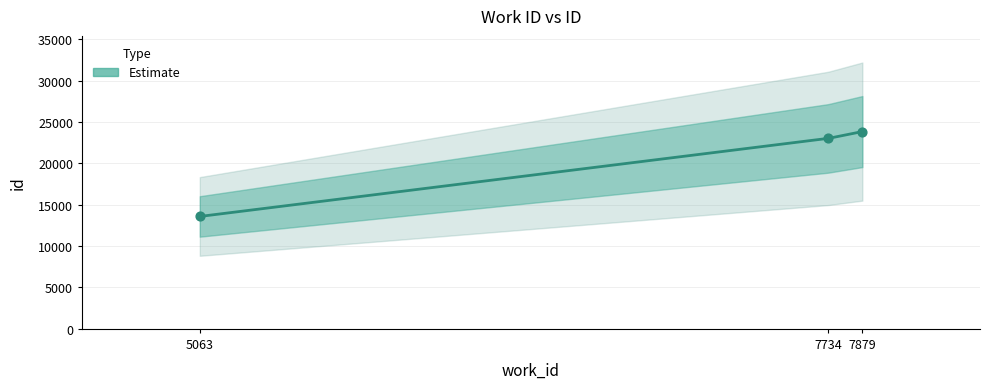

Between 7879 and 7734, which is larger?

7879